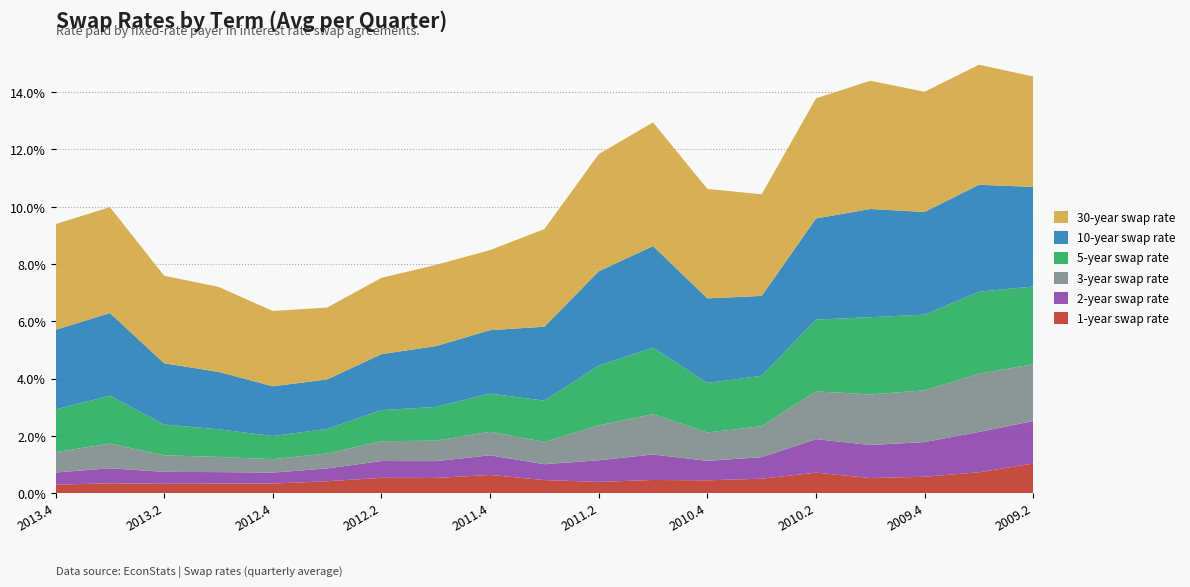

Reading left to right, extract all data points from this chart.

1-year swap rate: 2013.4=0.3	2013.3=0.3	2013.2=0.3	2013.1=0.3	2012.4=0.3	2012.3=0.4	2012.2=0.5	2012.1=0.5	2011.4=0.6	2011.3=0.5	2011.2=0.4	2011.1=0.5	2010.4=0.4	2010.3=0.5	2010.2=0.7	2010.1=0.5	2009.4=0.6	2009.3=0.7	2009.2=1.0
2-year swap rate: 2013.4=0.4	2013.3=0.5	2013.2=0.4	2013.1=0.4	2012.4=0.4	2012.3=0.4	2012.2=0.6	2012.1=0.6	2011.4=0.7	2011.3=0.6	2011.2=0.8	2011.1=0.9	2010.4=0.7	2010.3=0.8	2010.2=1.2	2010.1=1.2	2009.4=1.2	2009.3=1.4	2009.2=1.5
3-year swap rate: 2013.4=0.7	2013.3=0.9	2013.2=0.6	2013.1=0.5	2012.4=0.5	2012.3=0.5	2012.2=0.7	2012.1=0.7	2011.4=0.8	2011.3=0.8	2011.2=1.2	2011.1=1.4	2010.4=1.0	2010.3=1.1	2010.2=1.7	2010.1=1.8	2009.4=1.8	2009.3=2.0	2009.2=2.0
5-year swap rate: 2013.4=1.5	2013.3=1.7	2013.2=1.1	2013.1=1.0	2012.4=0.8	2012.3=0.9	2012.2=1.1	2012.1=1.2	2011.4=1.3	2011.3=1.4	2011.2=2.1	2011.1=2.3	2010.4=1.7	2010.3=1.8	2010.2=2.5	2010.1=2.7	2009.4=2.6	2009.3=2.9	2009.2=2.7
10-year swap rate: 2013.4=2.8	2013.3=2.9	2013.2=2.1	2013.1=2.0	2012.4=1.7	2012.3=1.7	2012.2=2.0	2012.1=2.1	2011.4=2.2	2011.3=2.6	2011.2=3.3	2011.1=3.5	2010.4=3.0	2010.3=2.8	2010.2=3.5	2010.1=3.8	2009.4=3.6	2009.3=3.7	2009.2=3.5
30-year swap rate: 2013.4=3.7	2013.3=3.7	2013.2=3.1	2013.1=3.0	2012.4=2.6	2012.3=2.5	2012.2=2.7	2012.1=2.8	2011.4=2.8	2011.3=3.4	2011.2=4.1	2011.1=4.3	2010.4=3.8	2010.3=3.5	2010.2=4.2	2010.1=4.5	2009.4=4.2	2009.3=4.2	2009.2=3.9